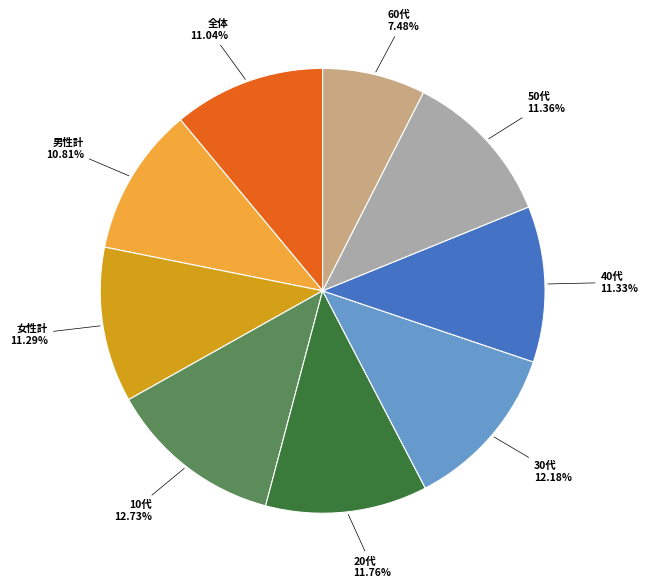

Is there any slice that represents more than half of the pie?

No